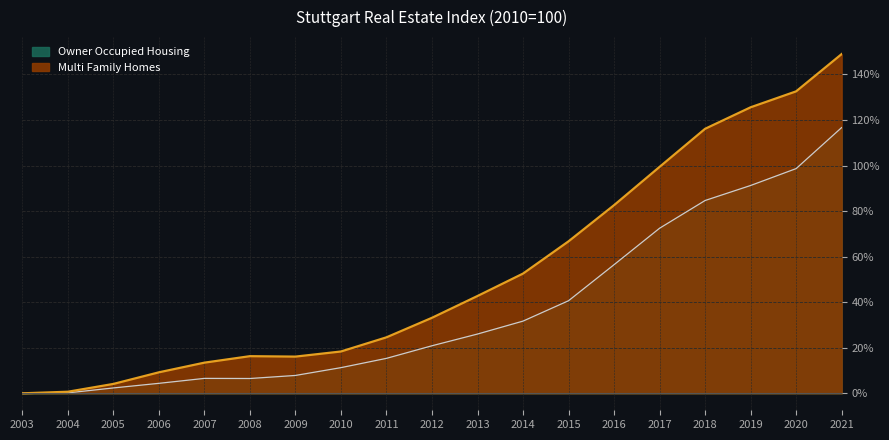

What is the maximum value for Multi Family Homes?

148.9